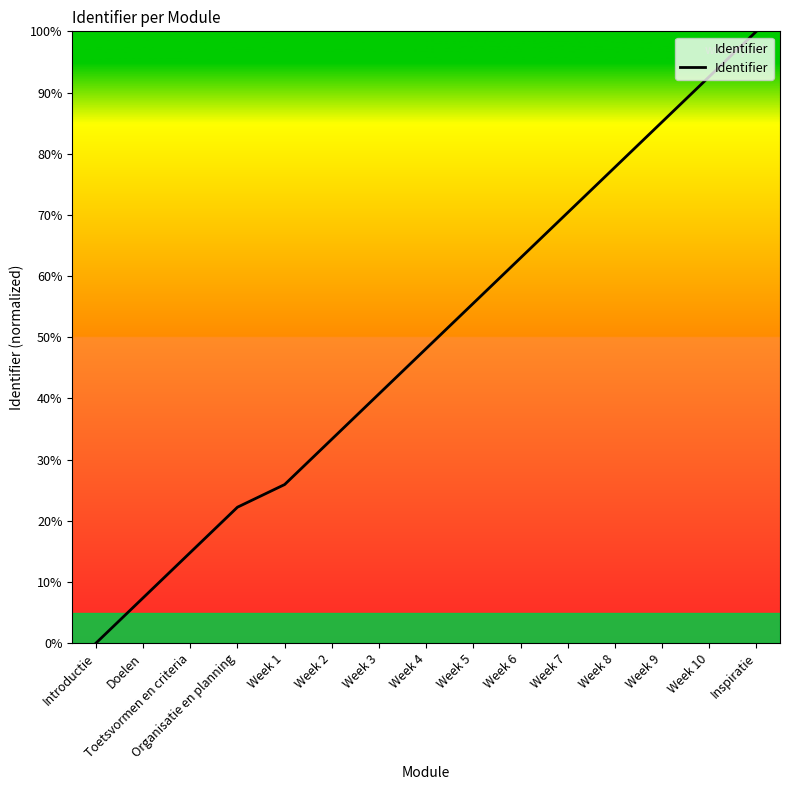

What is the approximate value at Toetsvormen en criteria?

14.8